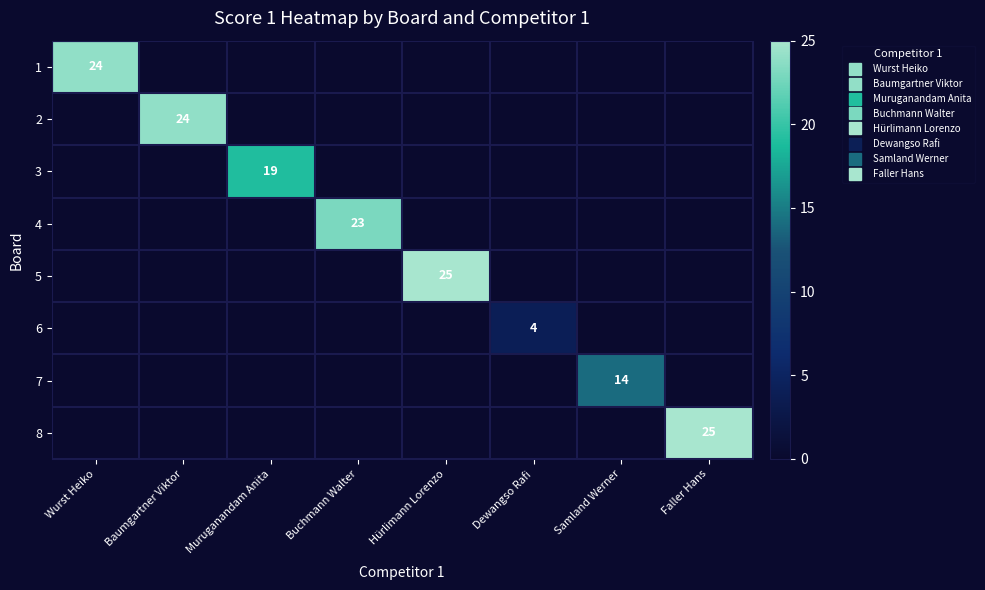

Which category has the lowest value in the 7 series?

Wurst Heiko